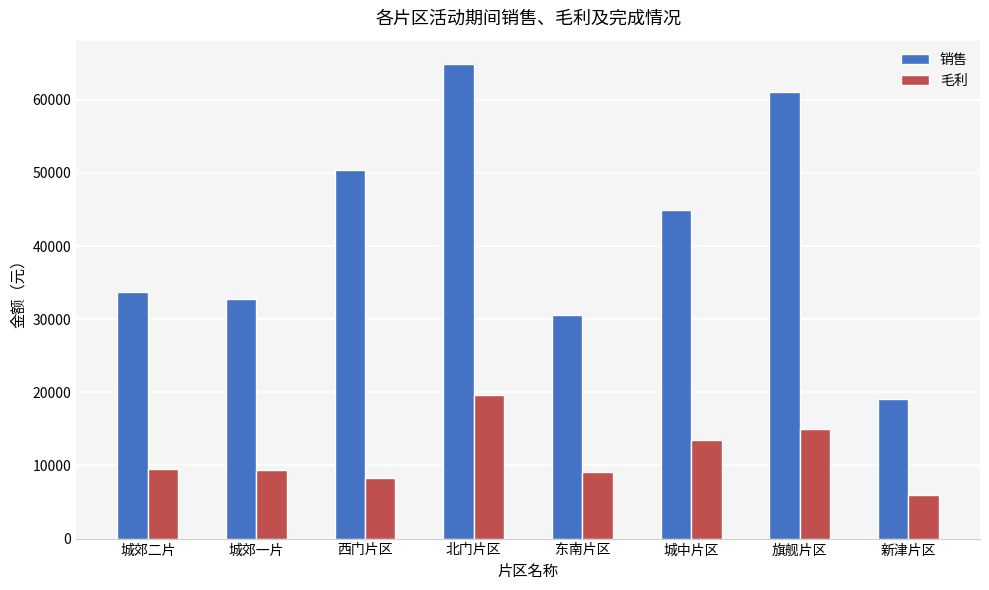

What value does the 销售 series have at 北门片区?

64845.3